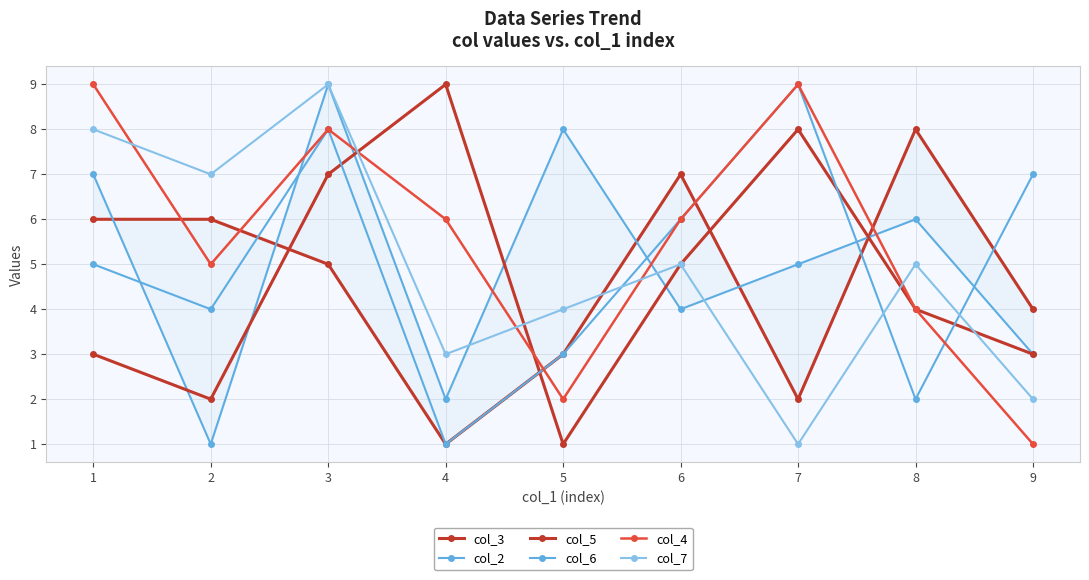

How many values in the col_4 series are below 6?

4